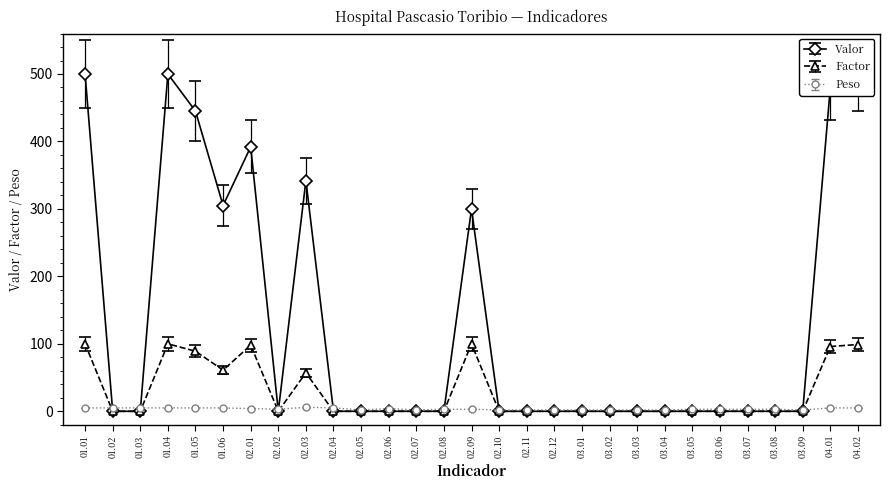

Which series has the largest total across all categories?

Valor